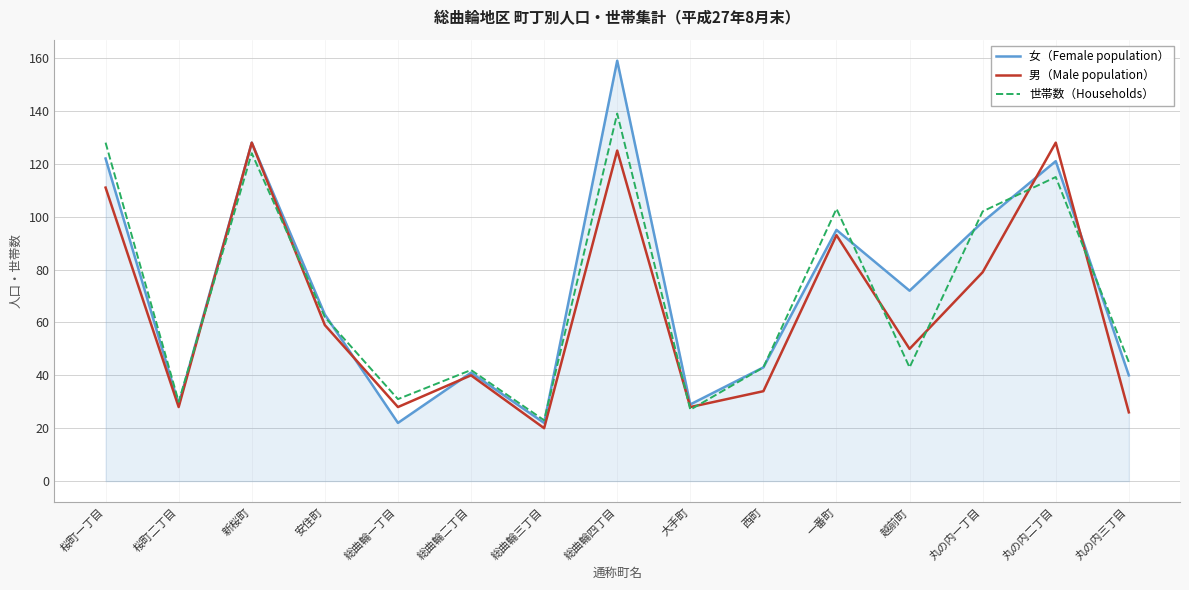

Which series has the widest spread of values?

女（Female population）